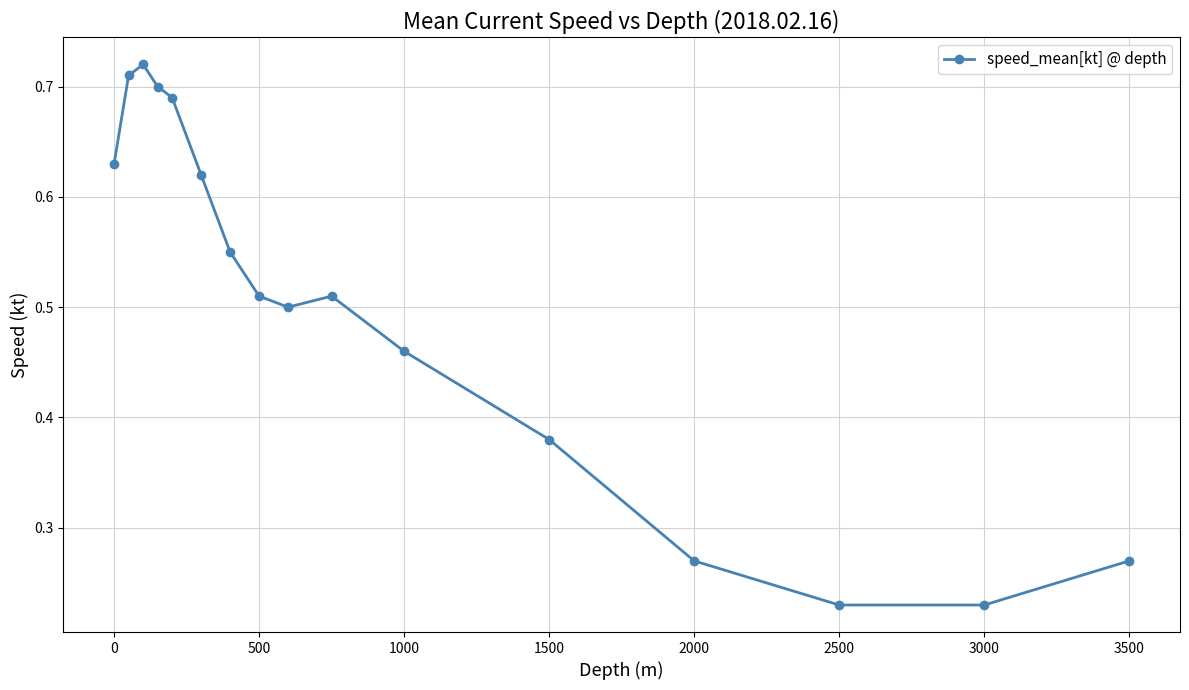

True or false: there are more than 1 points higher than both neighbors.

True